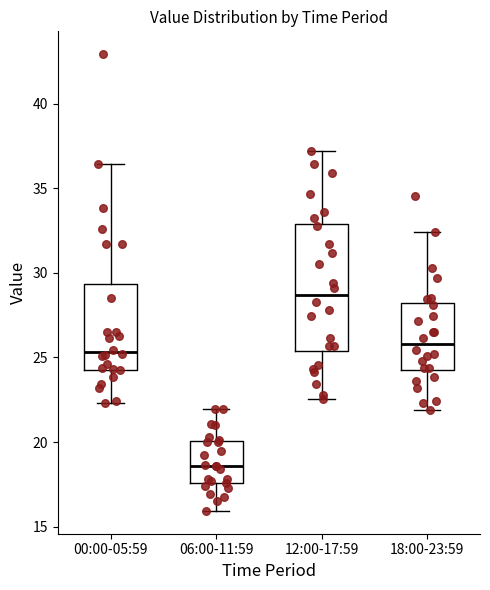

Reading left to right, read every box against the y-axis: the position of its median line, the range the box covers, and the ends of its whiskers. The values are not printed on the chart, so give them approximately, as read against the axis.

00:00-05:59: median 25.5, box 24.5 to 29.5, whiskers 22.5 to 36.5
06:00-11:59: median 18.5, box 17.5 to 20.0, whiskers 16.0 to 22.0
12:00-17:59: median 28.5, box 25.5 to 33.0, whiskers 22.5 to 37.0
18:00-23:59: median 26.0, box 24.0 to 28.0, whiskers 22.0 to 32.5